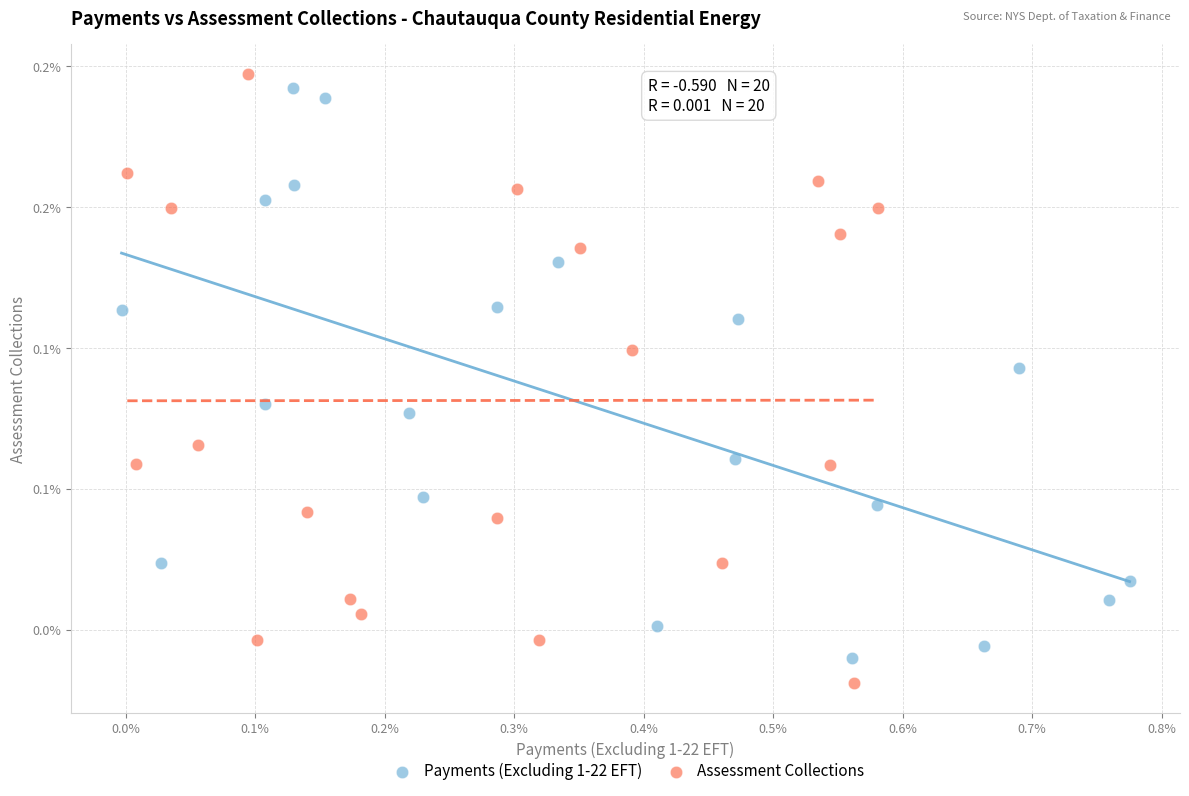

Which series contains the highest Y value?

Assessment Collections